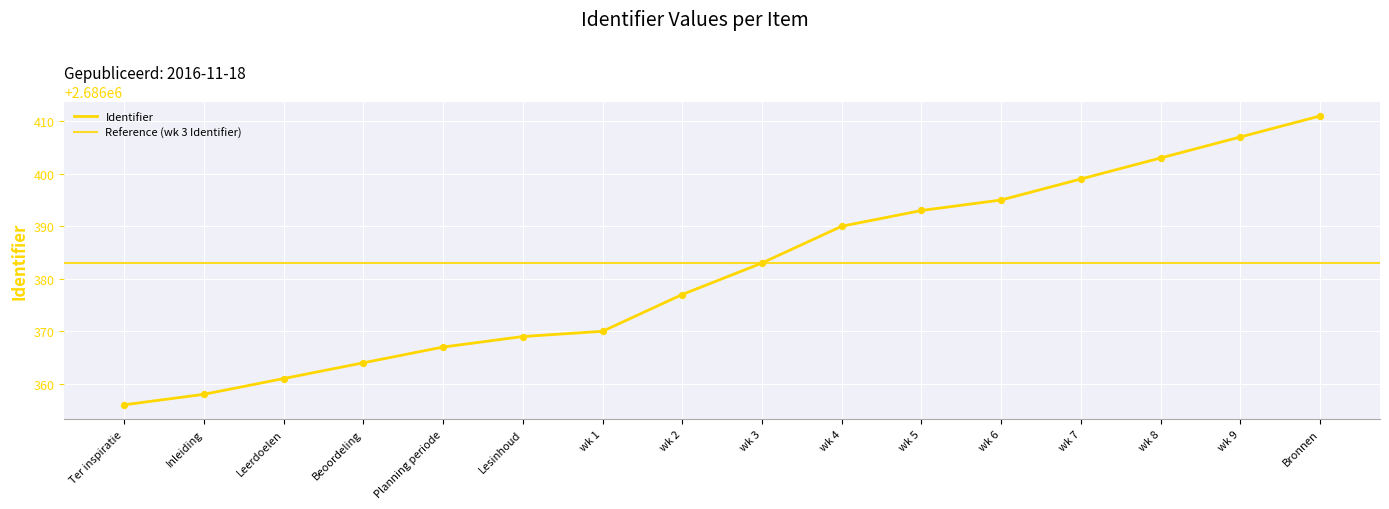

What is the ratio of the value at wk 2 to the value at wk 3?

1.0